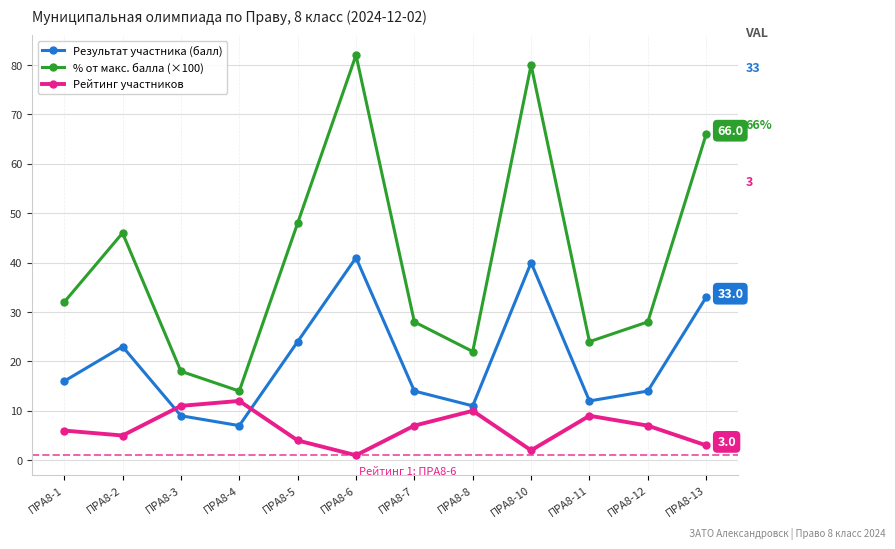

Is it true that Результат участника (балл) equals 3.6 at ПРА8-4?

False